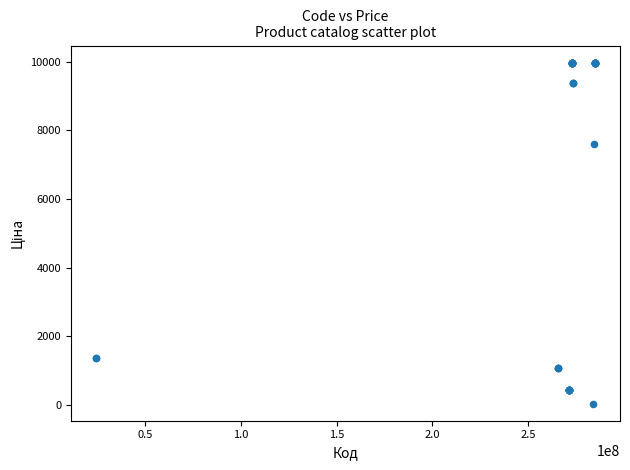

What Y value in the scatter plot is closest to 5003?

7596.5